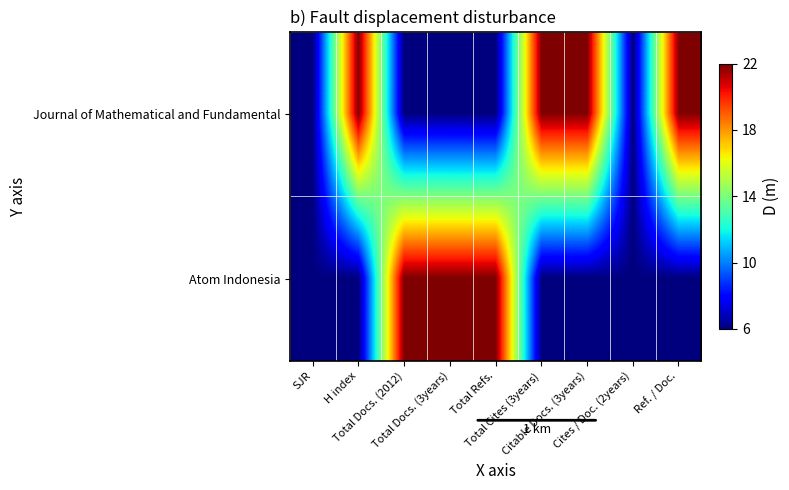

Which series has the largest range (max minus min)?

Journal of Mathematical and Fundamental